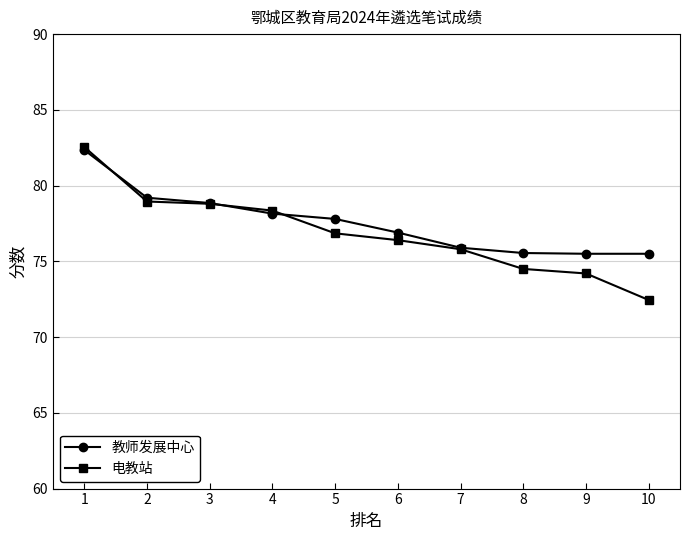

Which series changed the most between 2 and 5?

电教站